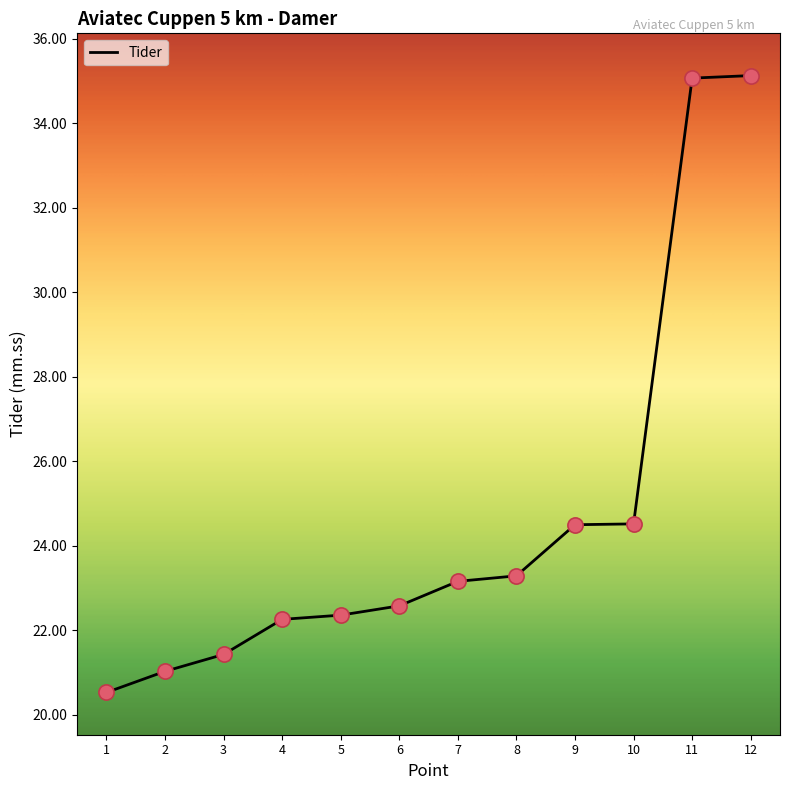

Between 10 and 11, which is larger?

11